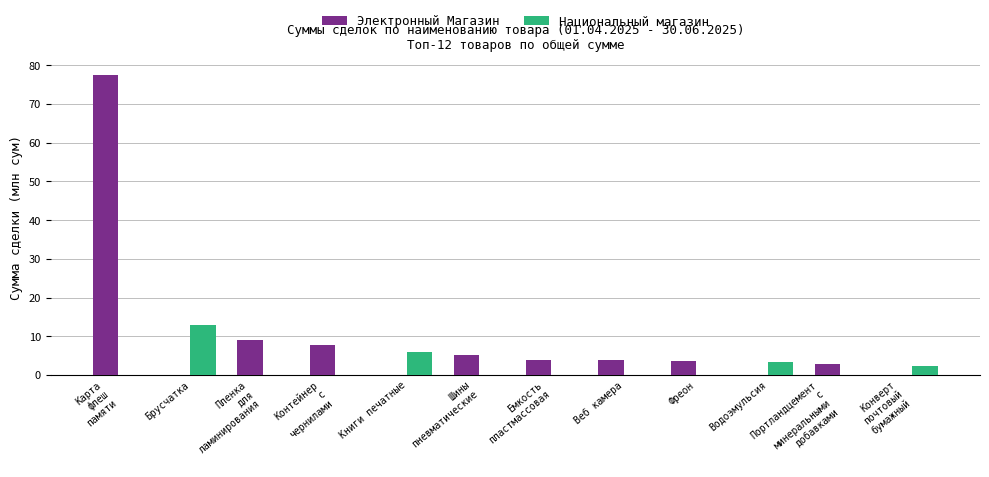

What is the sum of all Национальный магазин values?

24.8